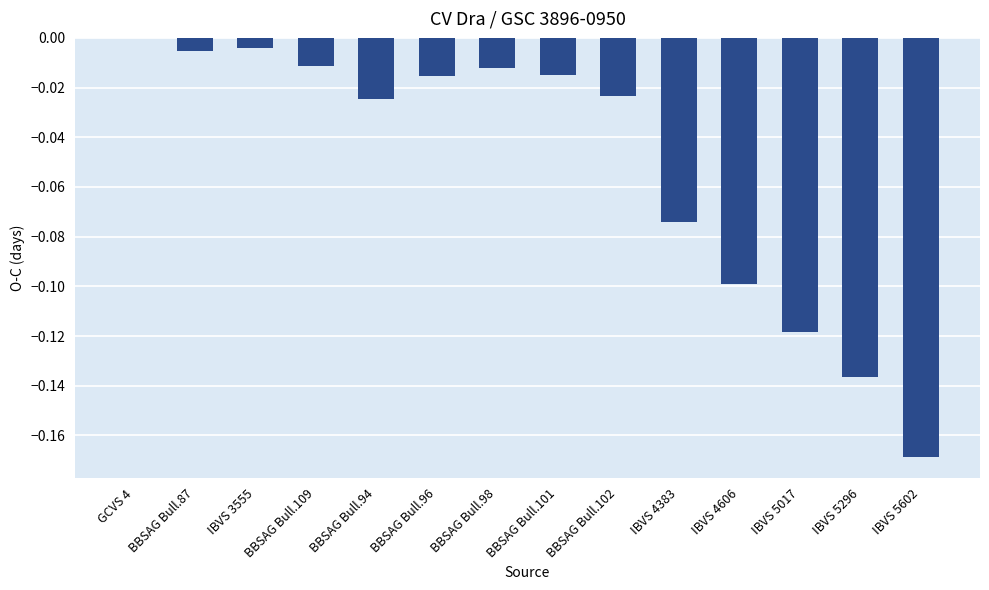

At which category does the chart reach its peak across all series?

GCVS 4